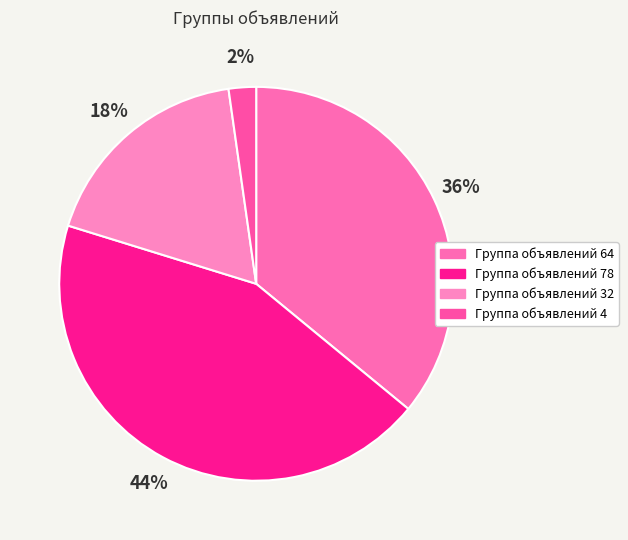

What is the largest slice in the pie chart?

Группа объявлений 78